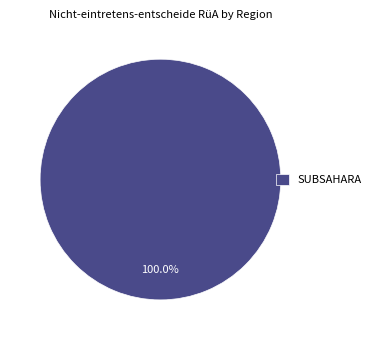

Is there any slice that represents more than half of the pie?

Yes